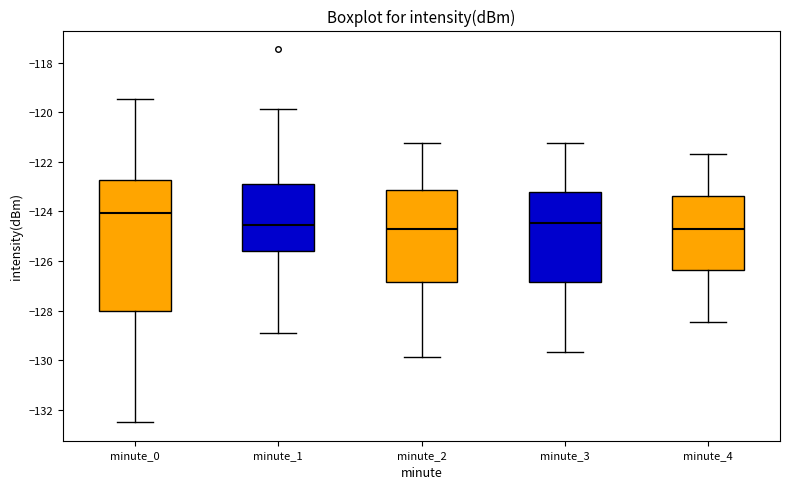

Which box is the tallest, from its lower edge to its upper edge?

minute_0